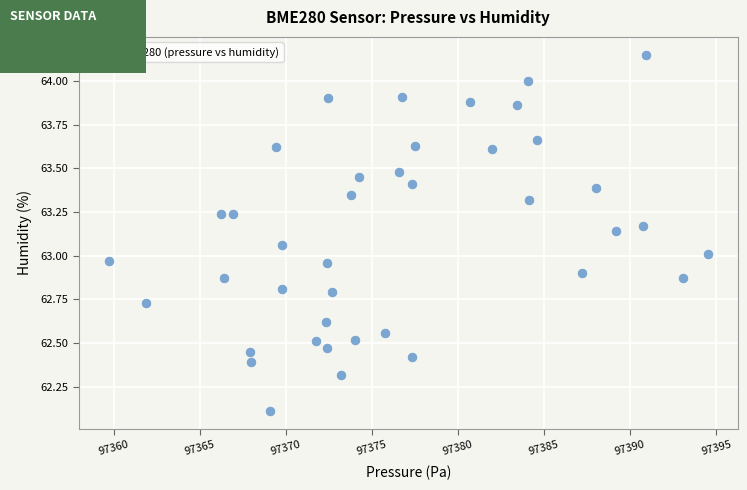

What is the range of X values (max minus min)?

34.8